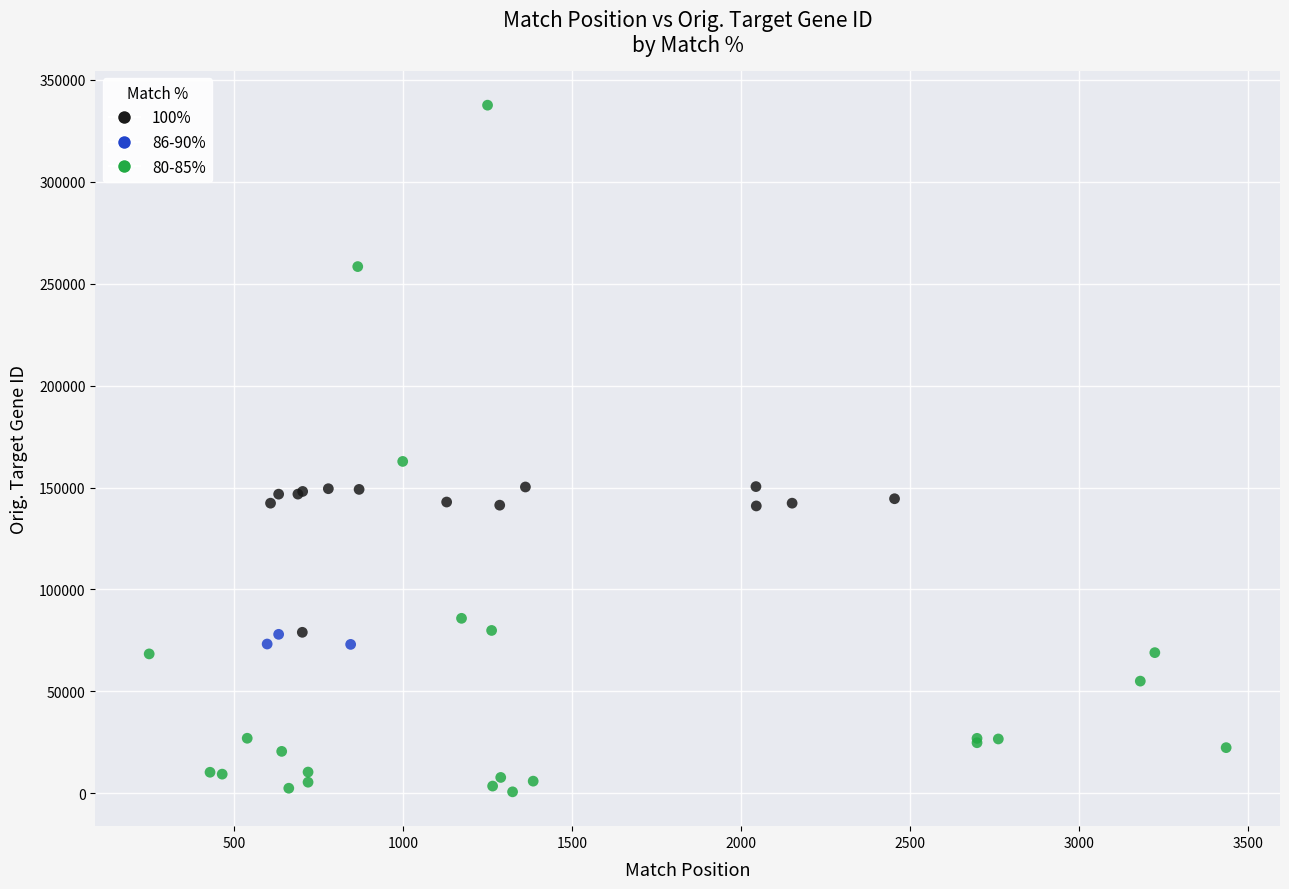

What are all the series names shown in the legend?

100%, 86-90%, 80-85%